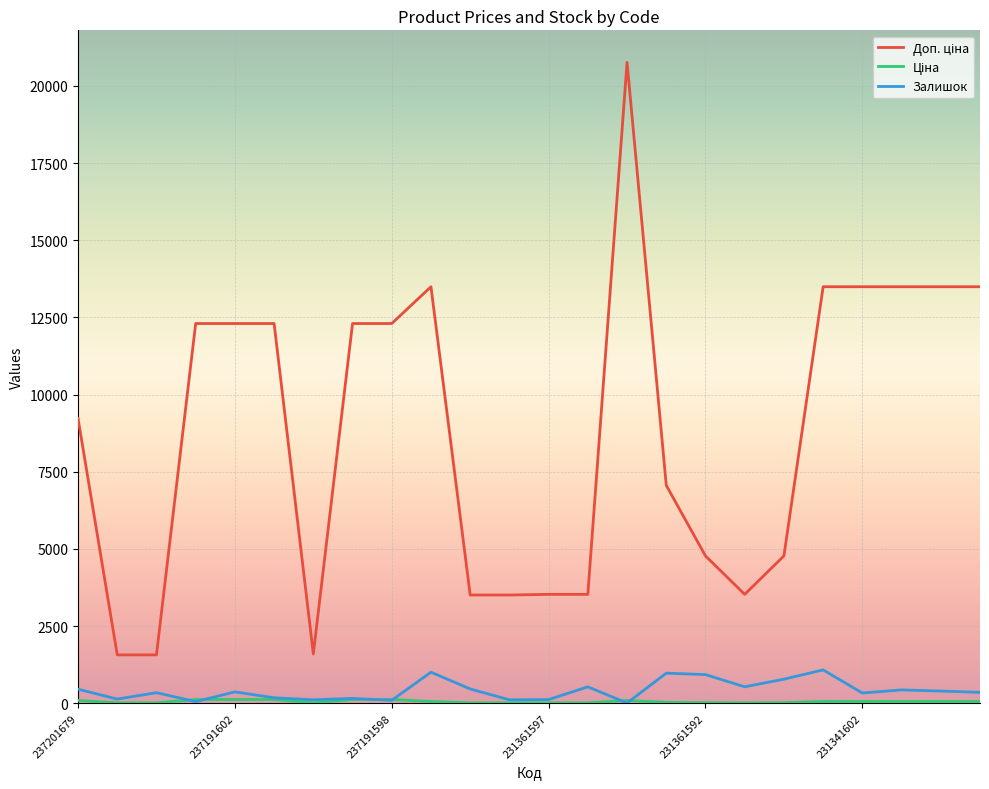

What is the highest value of the Залишок series?

1082.0